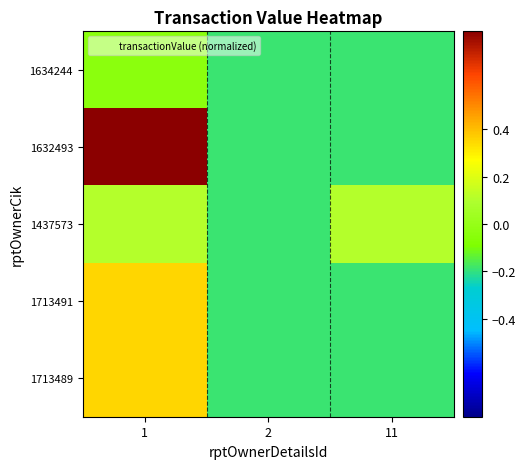

Between 2 and 11, which series saw the biggest shift?

1437573